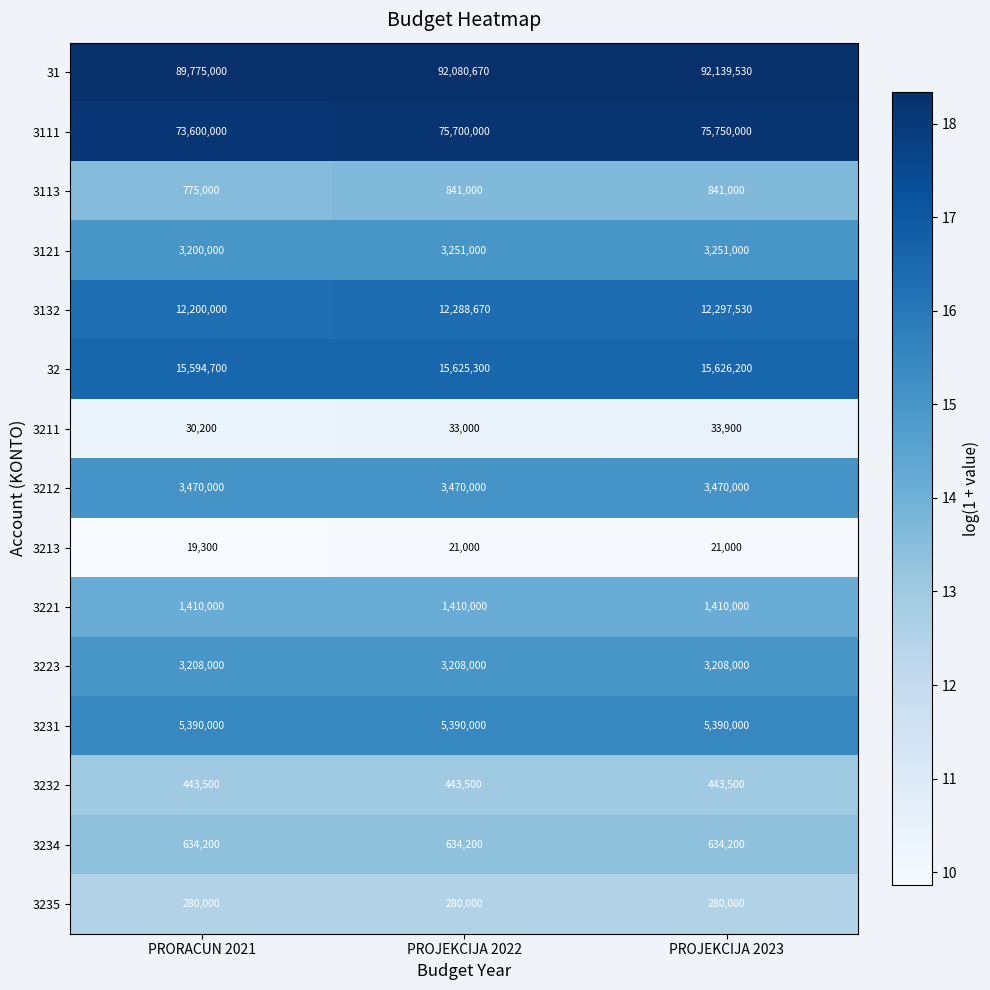

Which series has the largest range (max minus min)?

31